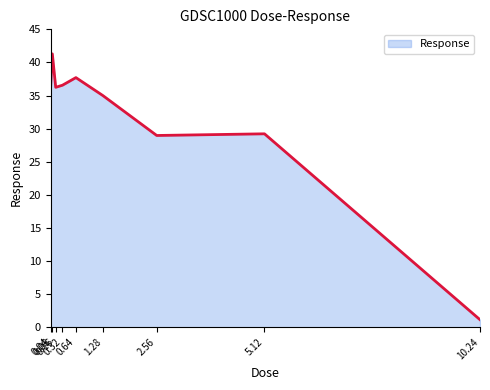

What is the minimum value shown in the chart?

1.1